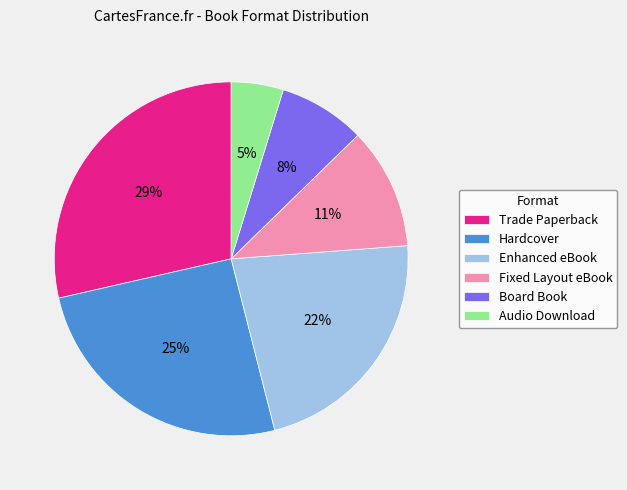

Which category has the smallest portion of the pie?

Audio Download